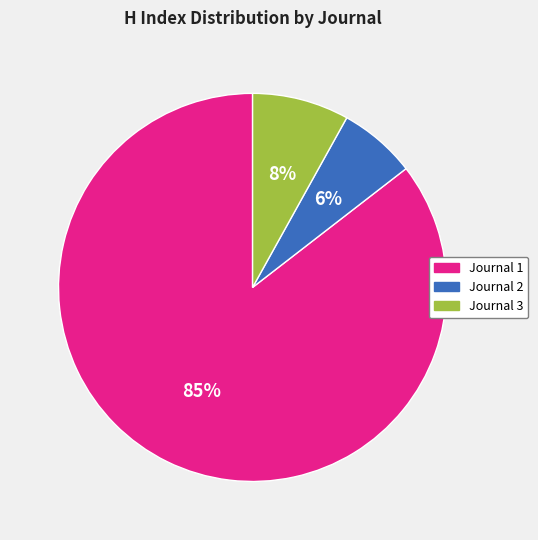

Is there any slice that represents more than half of the pie?

Yes